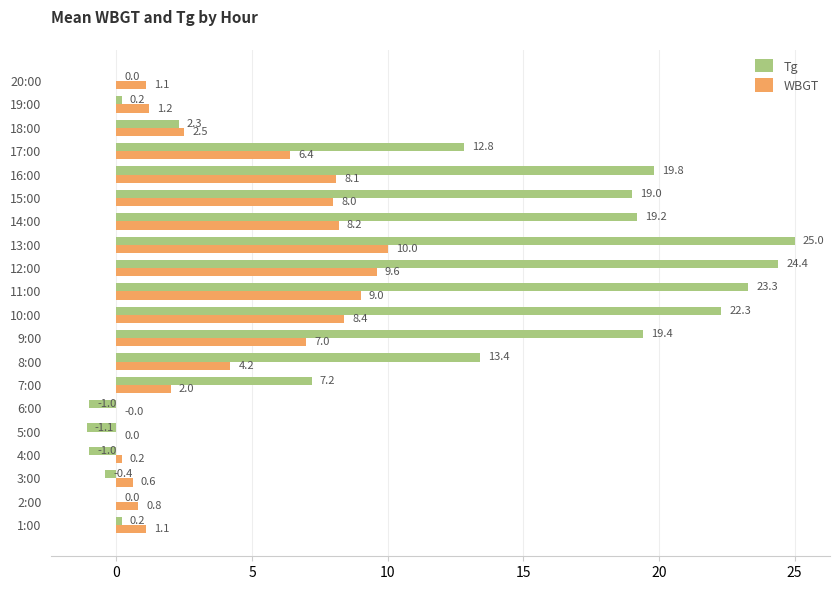

Read the Tg value at 3:00.

-0.4